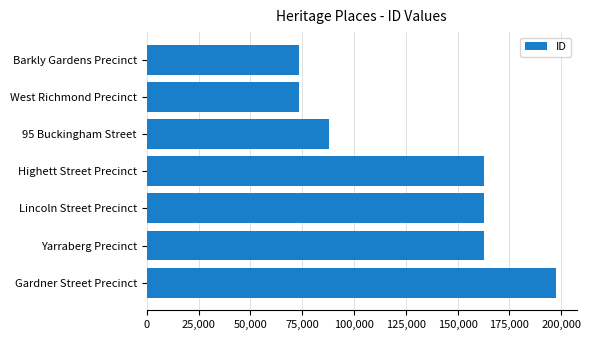

What is the difference between the values at Yarraberg Precinct and 95 Buckingham Street?

74935